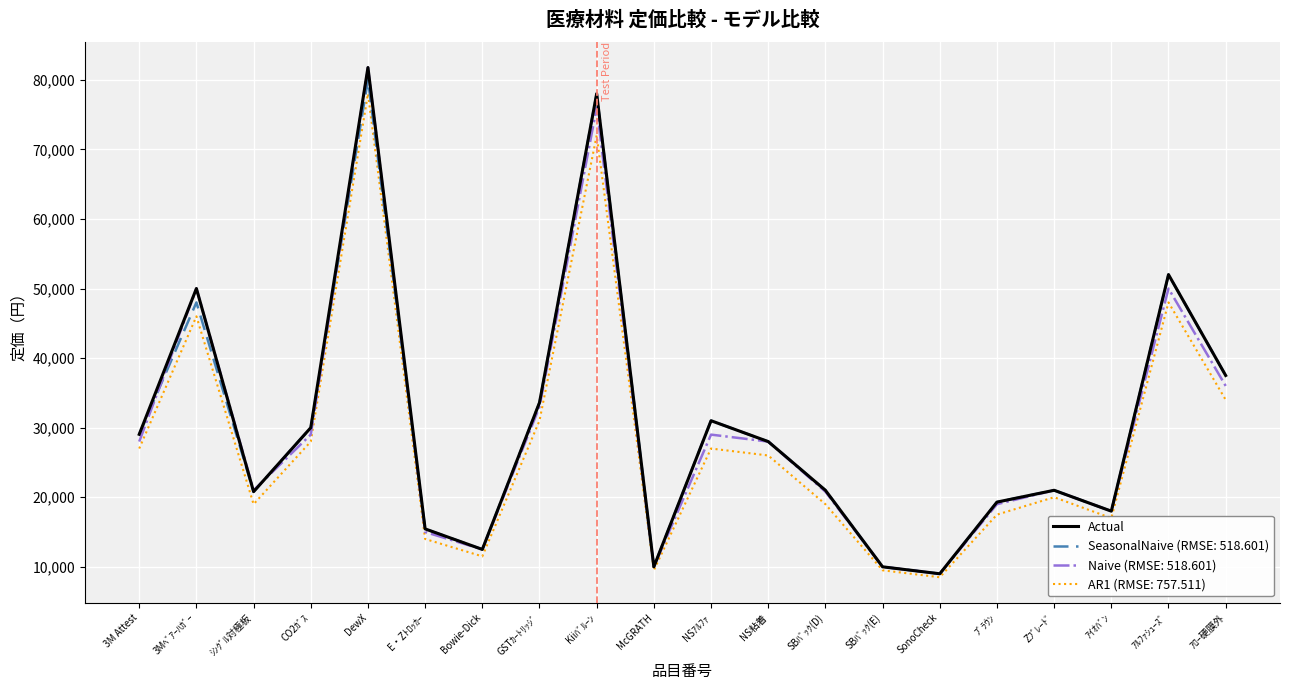

How many lines are shown in the chart?

4